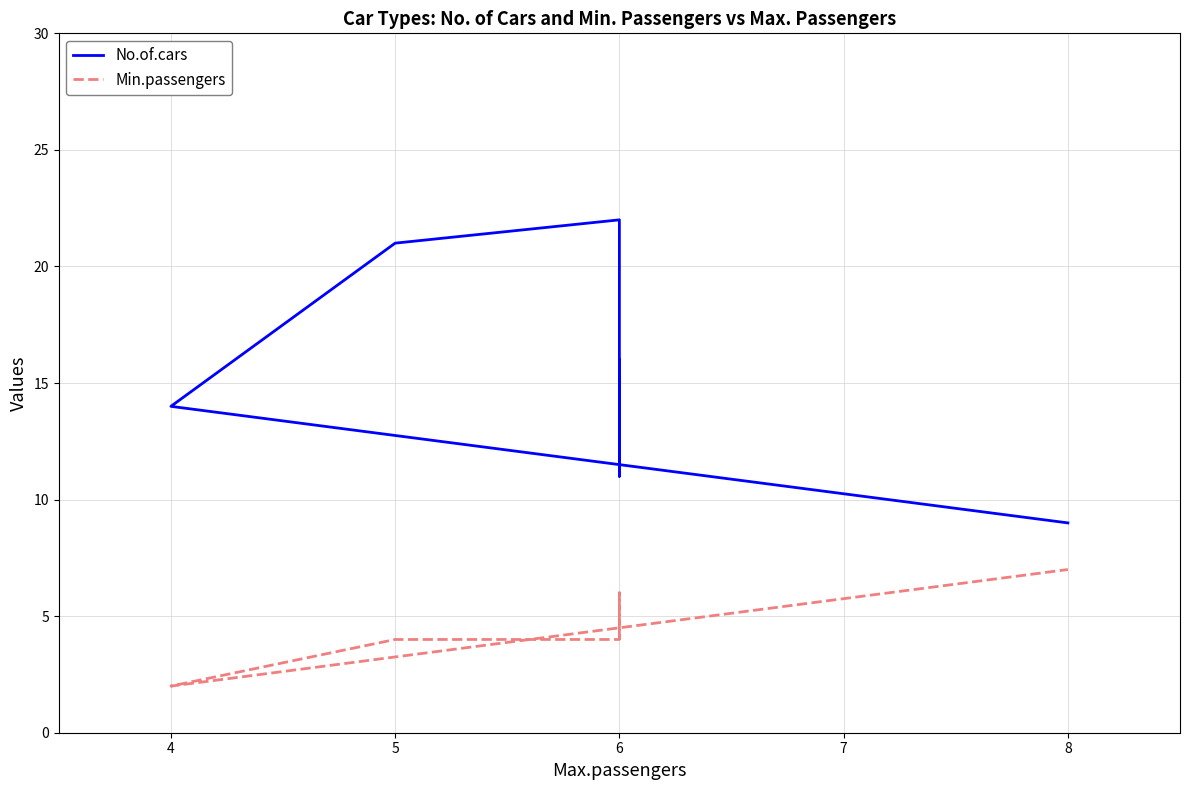

Which series has the largest total across all categories?

No.of.cars